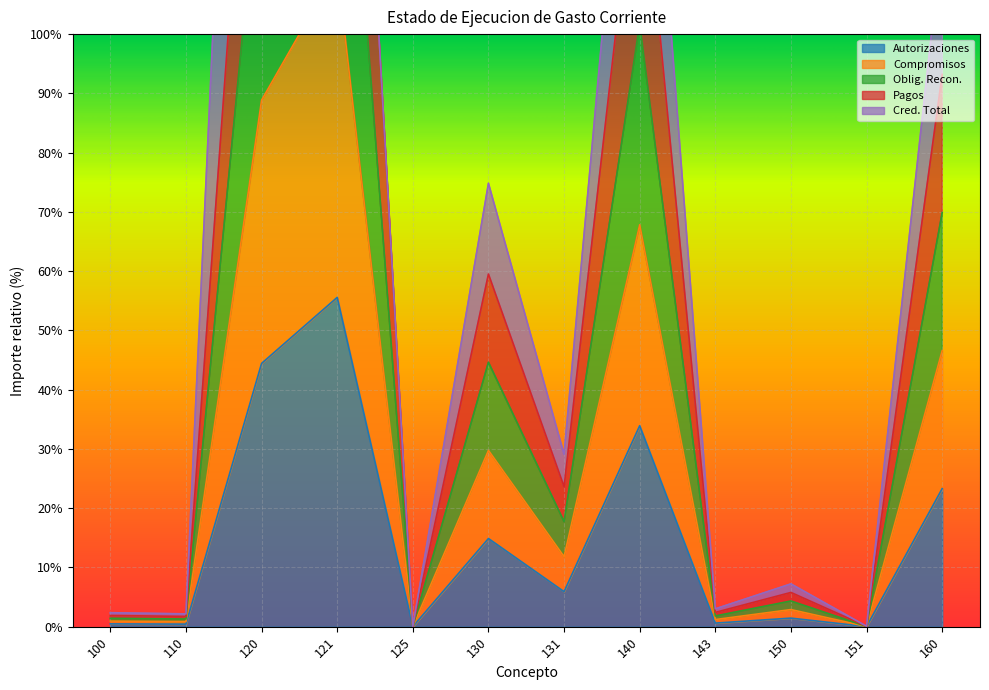

Is it true that Autorizaciones equals 11.0 at 160?

False